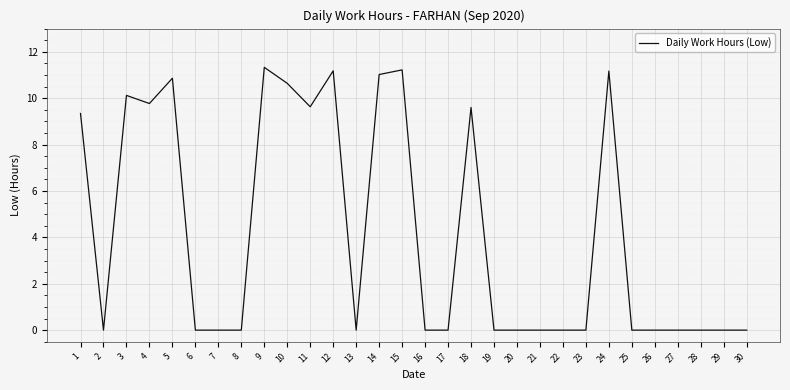

What is the ratio of the value at 3 to the value at 18?

1.1